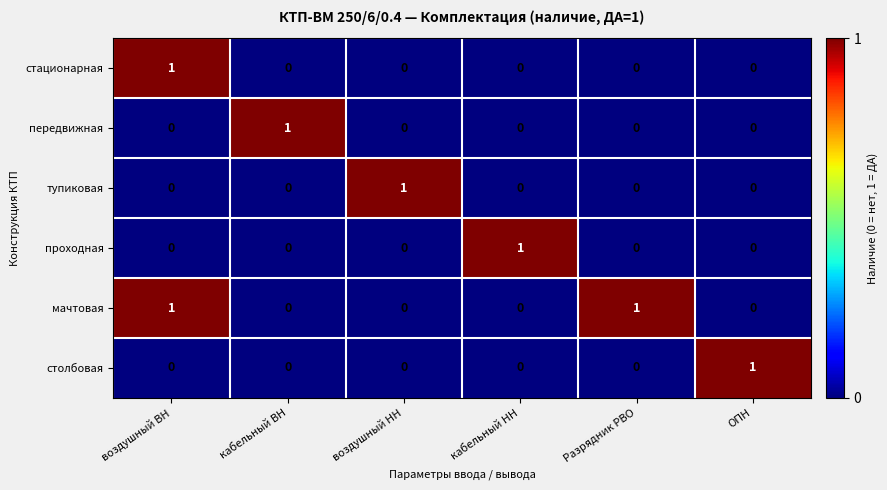

What is the maximum value shown in the chart?

1